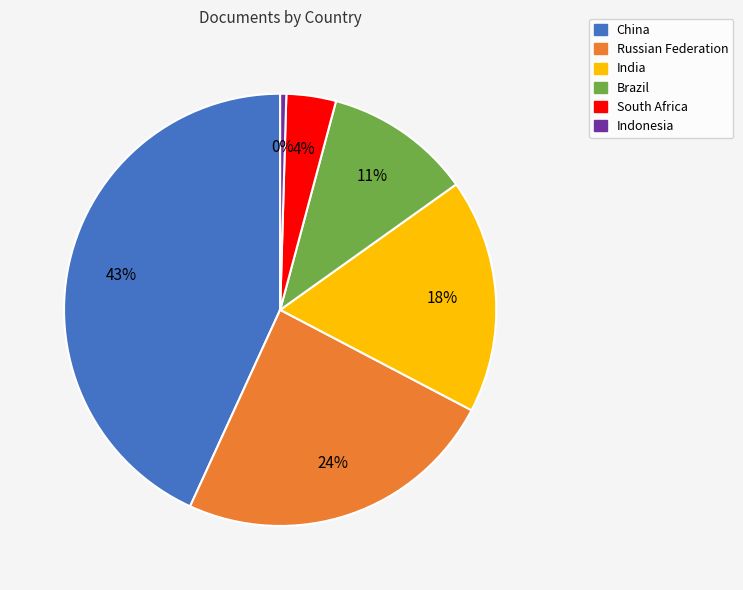

Which slice is the smallest?

Indonesia